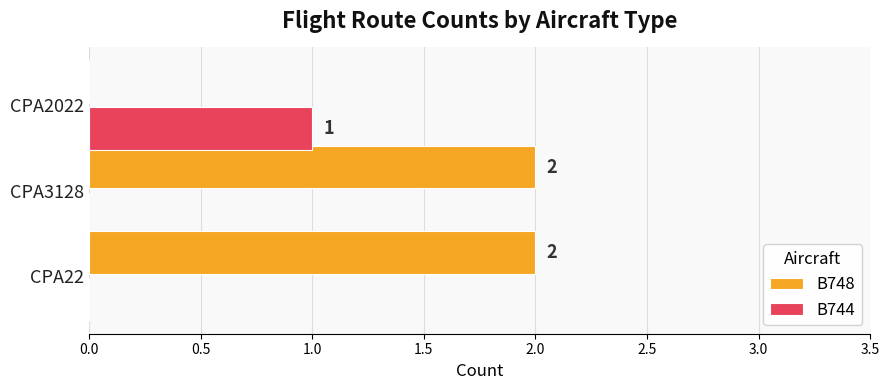

Which series has the largest total across all categories?

B748